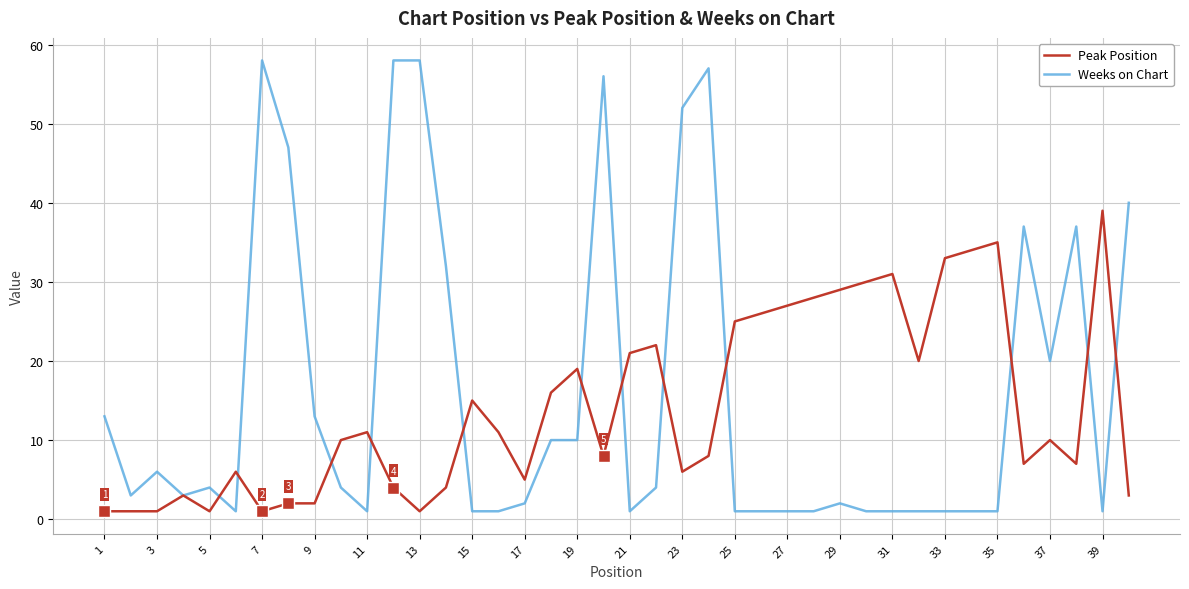

Which series has the widest spread of values?

Weeks on Chart